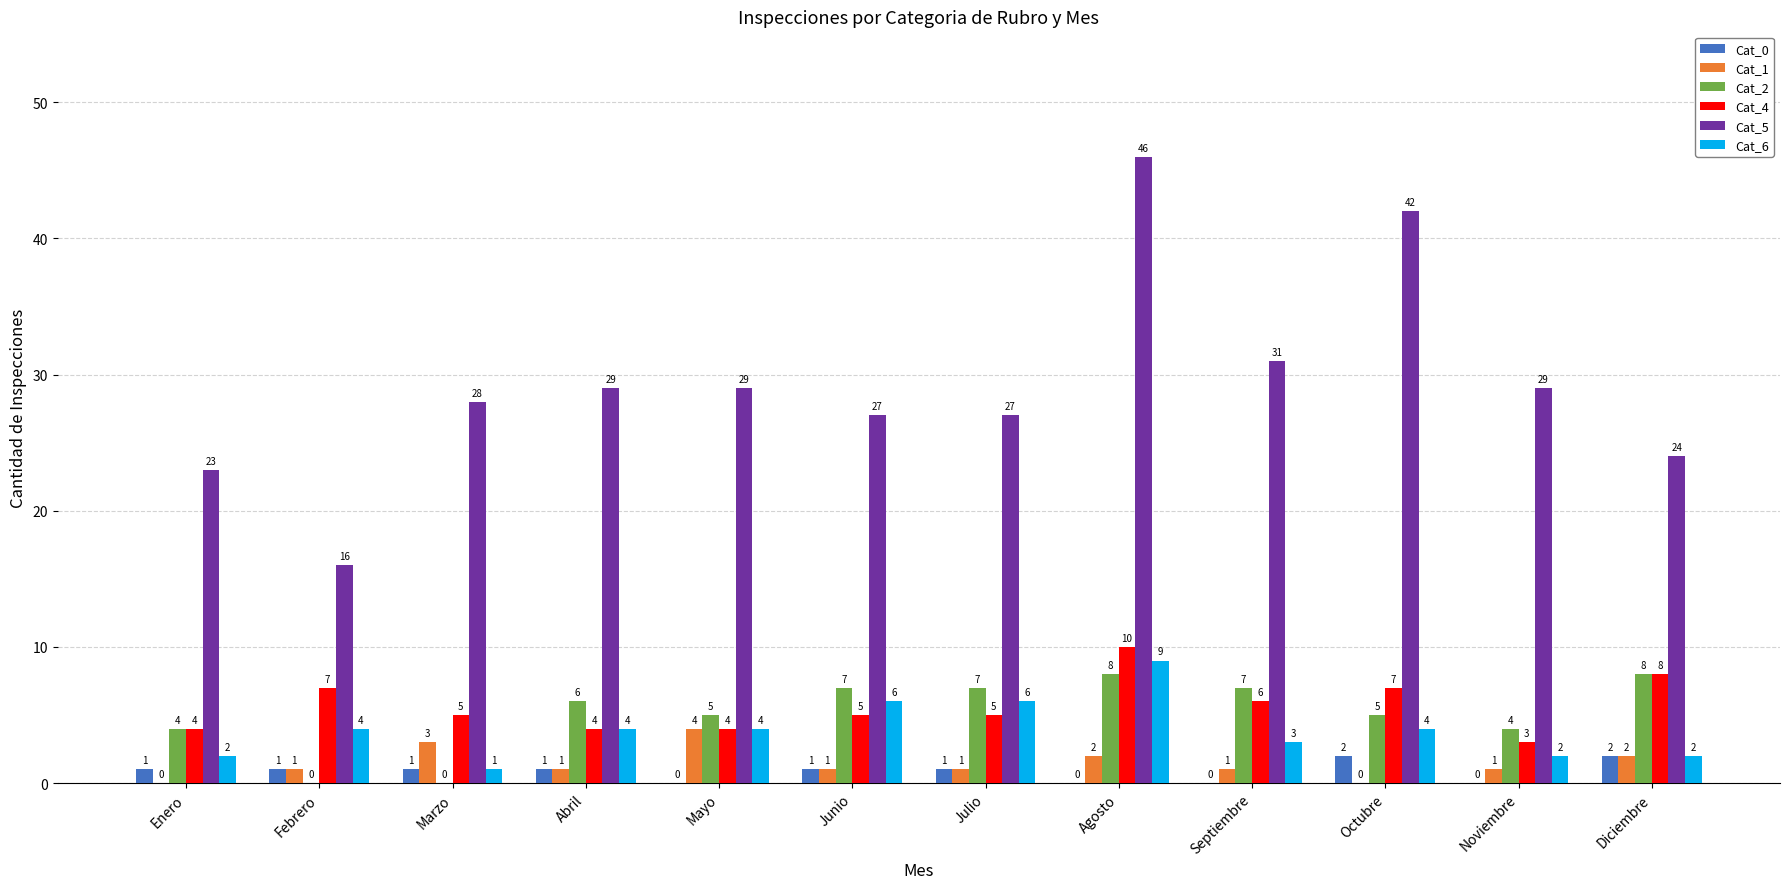

Count the number of categories in the chart.

12